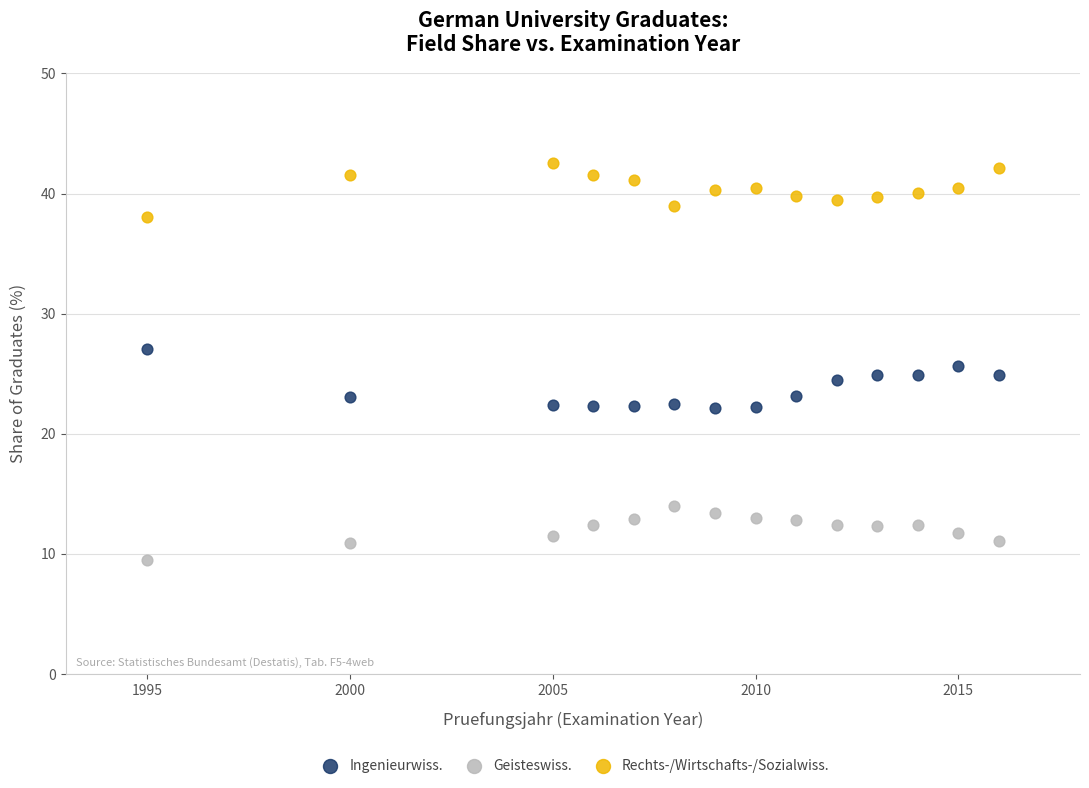

What are all the series names shown in the legend?

Ingenieurwiss., Geisteswiss., Rechts-/Wirtschafts-/Sozialwiss.